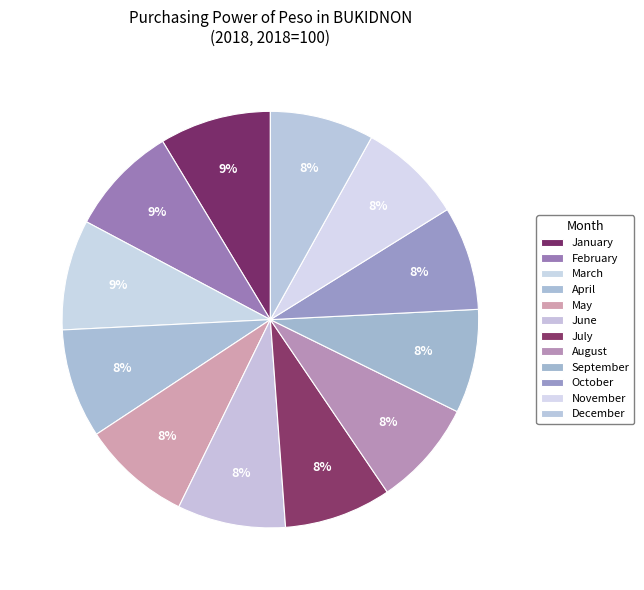

Do December and January together represent more than half of the pie?

No